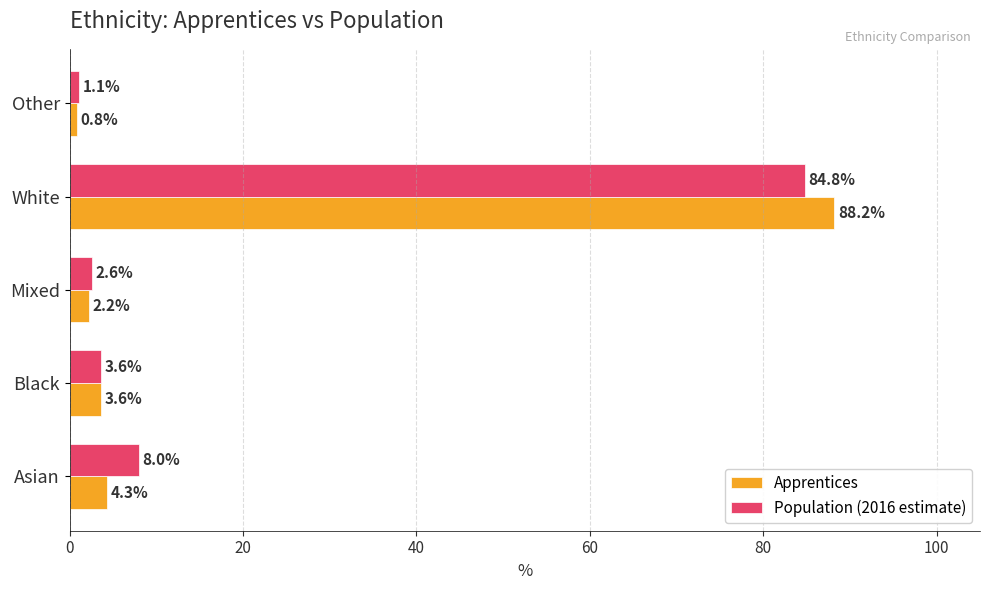

List the labels in order of Apprentices value, smallest first.

Other, Mixed, Black, Asian, White